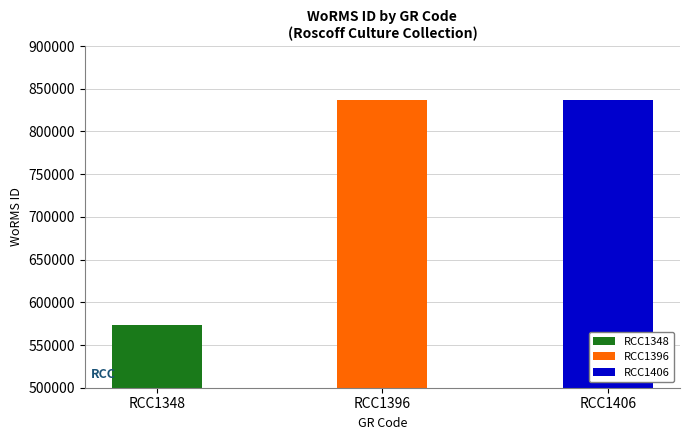

What is the difference between the maximum and second lowest values?

155